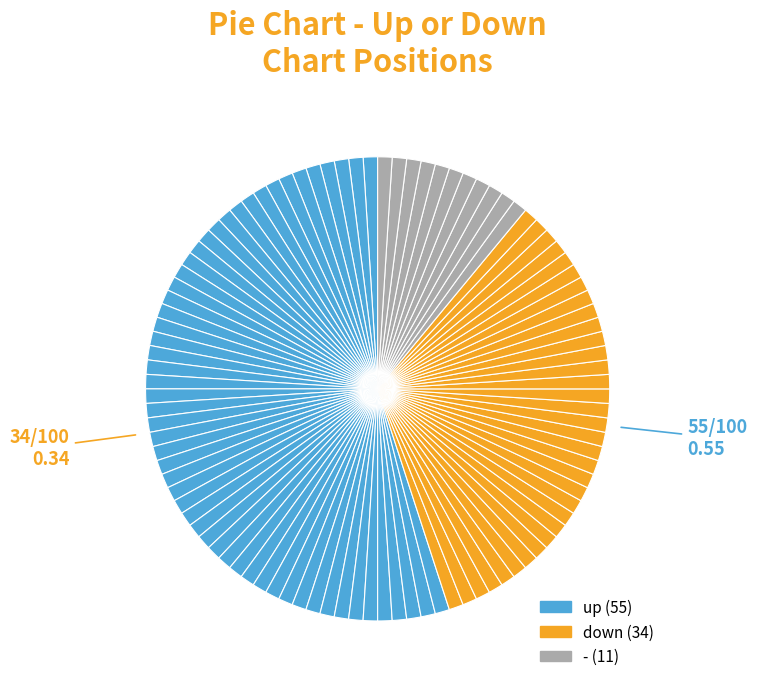

Rank the categories by value from highest to lowest.

up, down, -